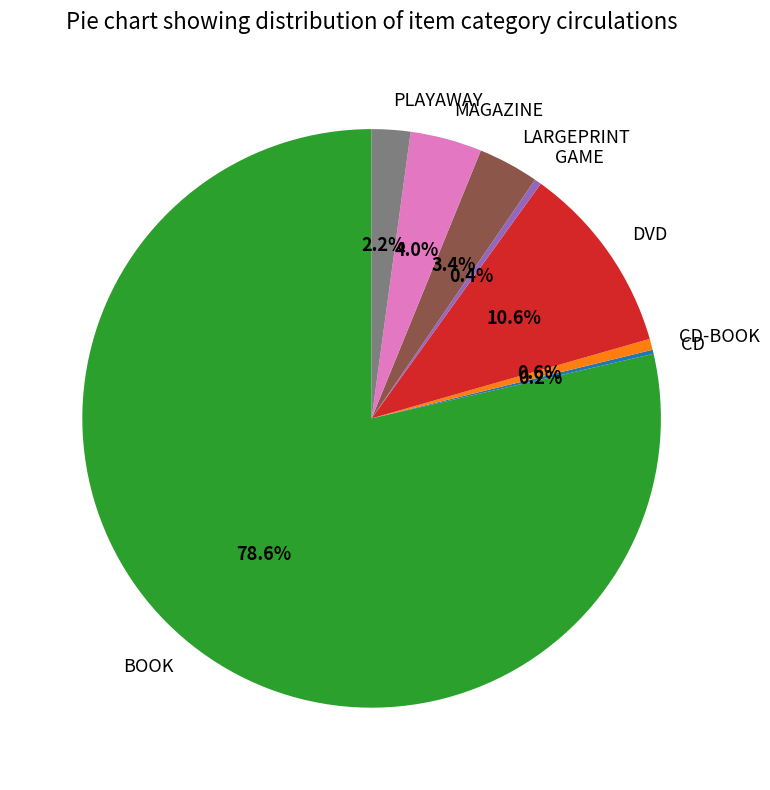

Which has a higher value, MAGAZINE or LARGEPRINT?

MAGAZINE